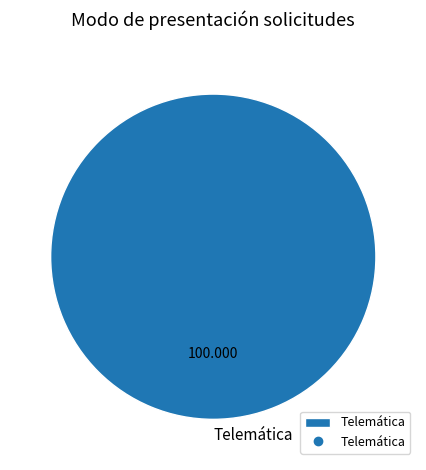

Which category accounts for the majority?

Telemática